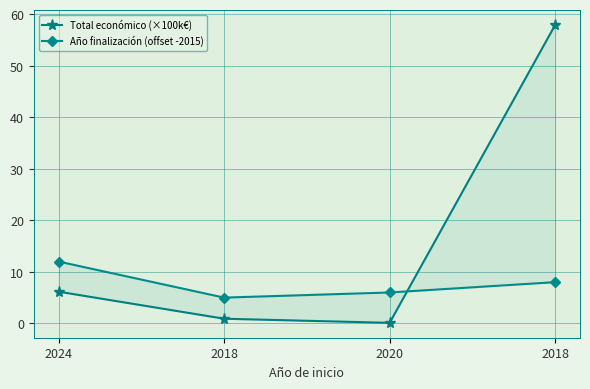

Count the number of categories in the chart.

4